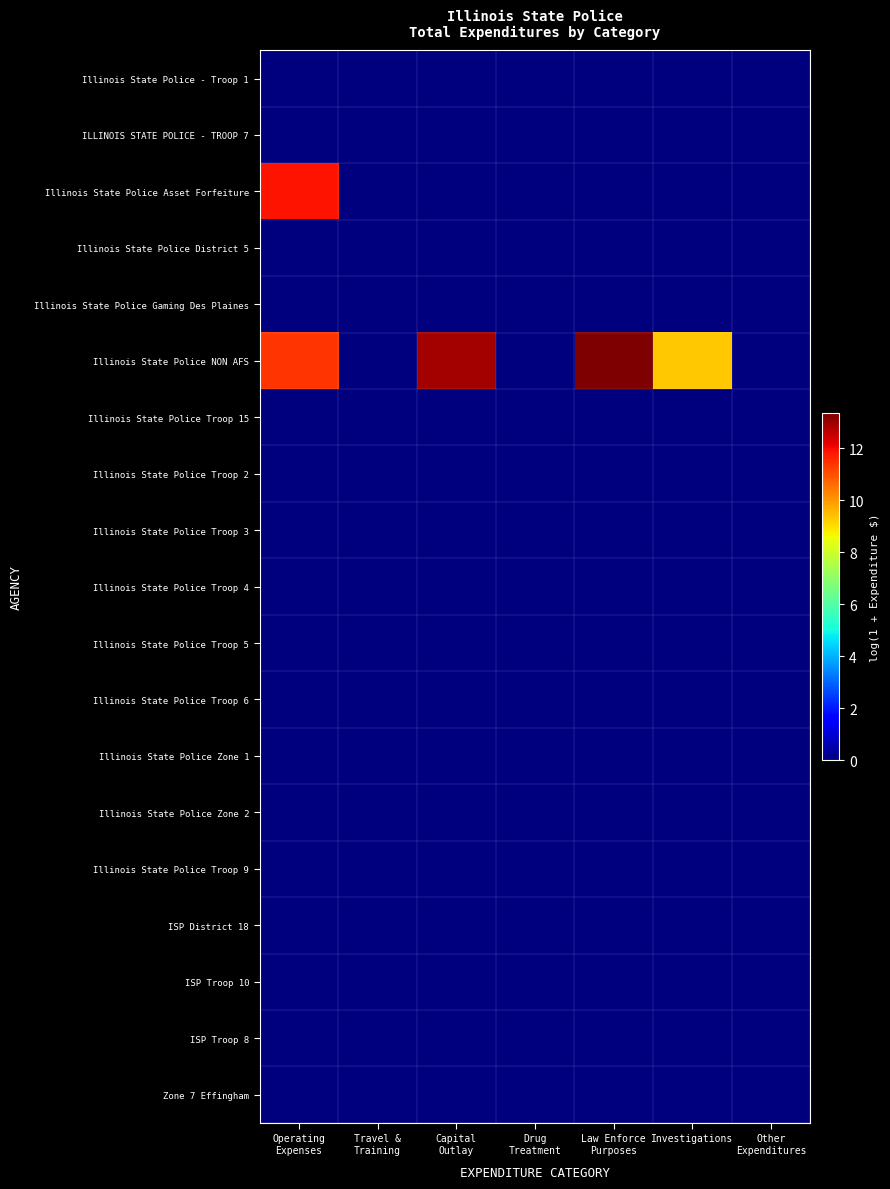

Which category has the lowest value across all series?

Operating
Expenses